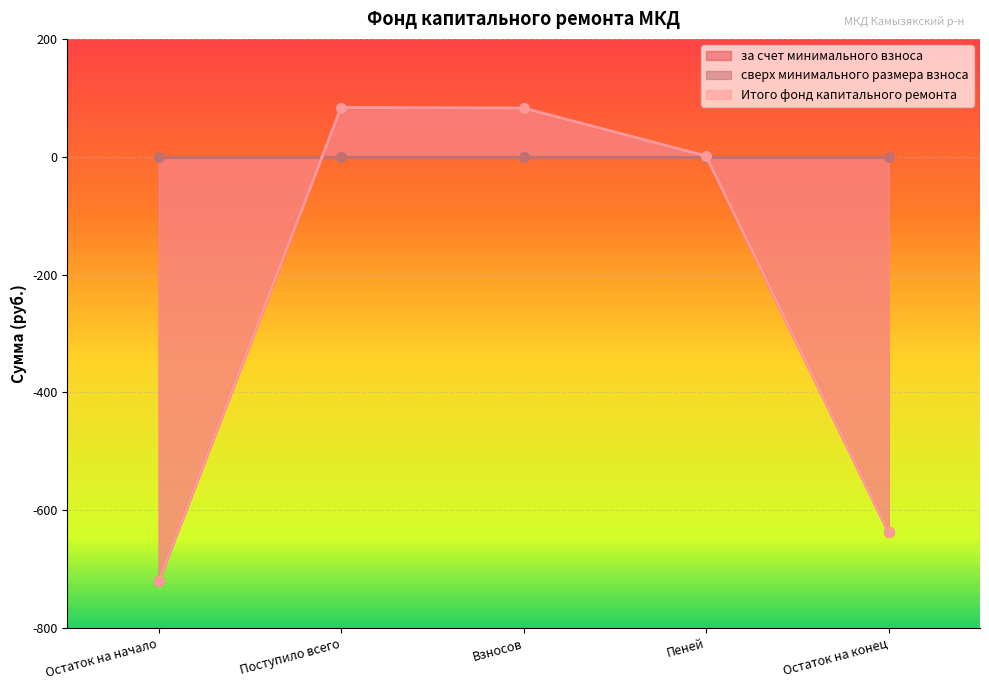

Which category has the lowest value in the Итого фонд капитального ремонта series?

Остаток на начало